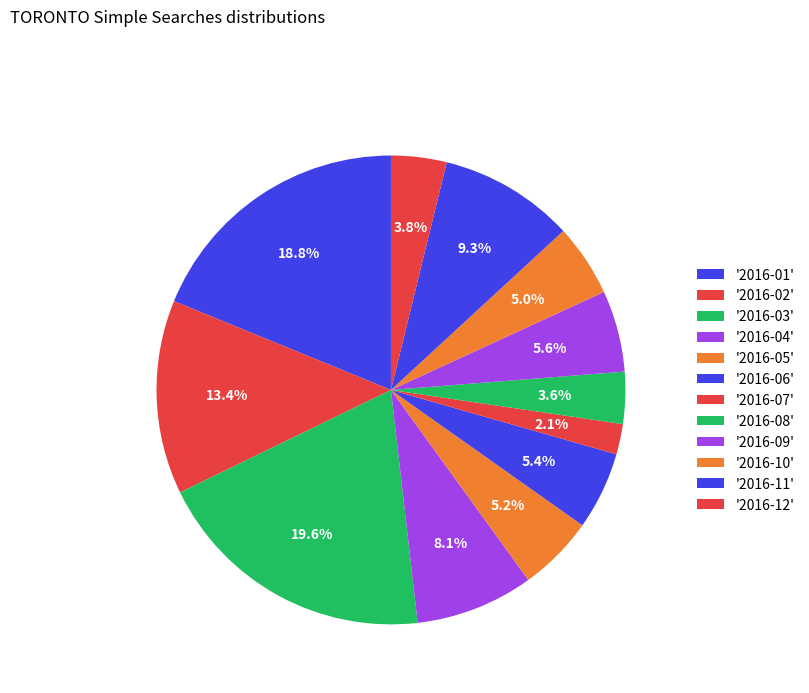

How many segments does this pie chart have?

12